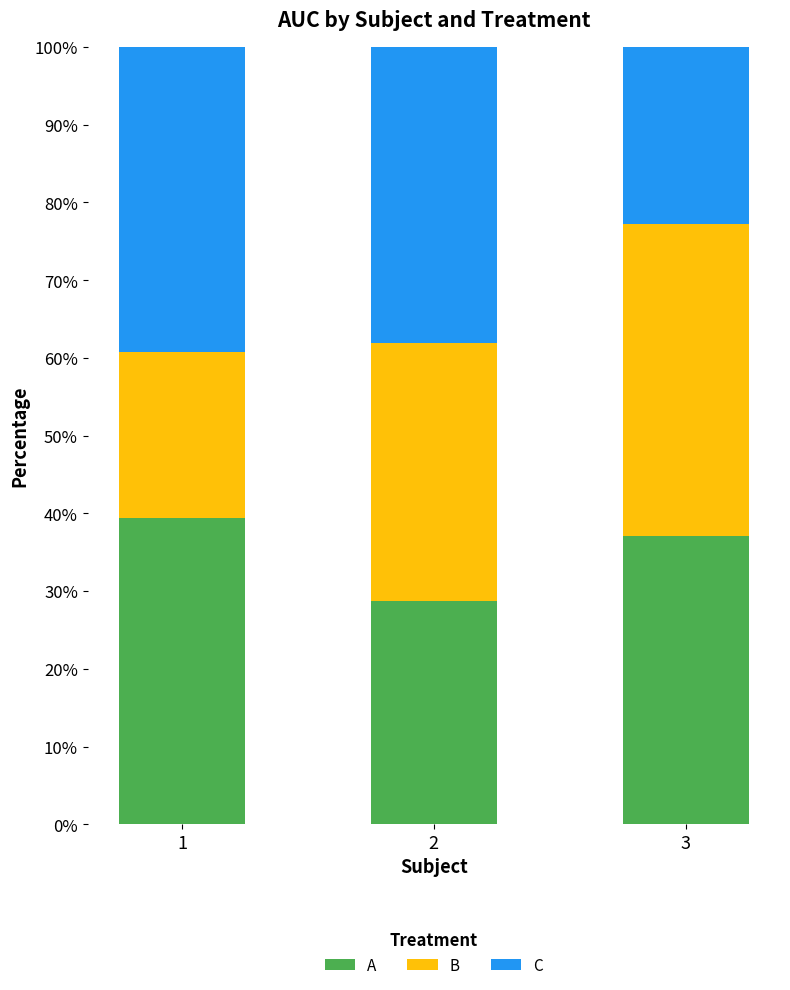

Reading left to right, what are the values for A?

1=39.4	2=28.7	3=37.1